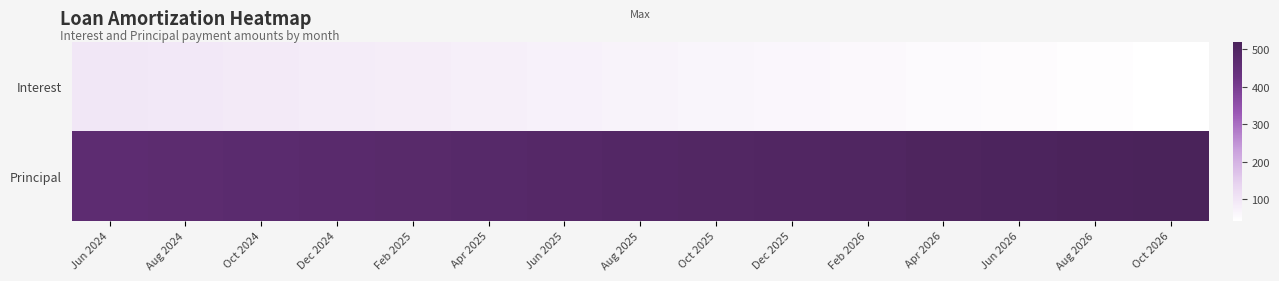

Count the number of data series in this chart.

2